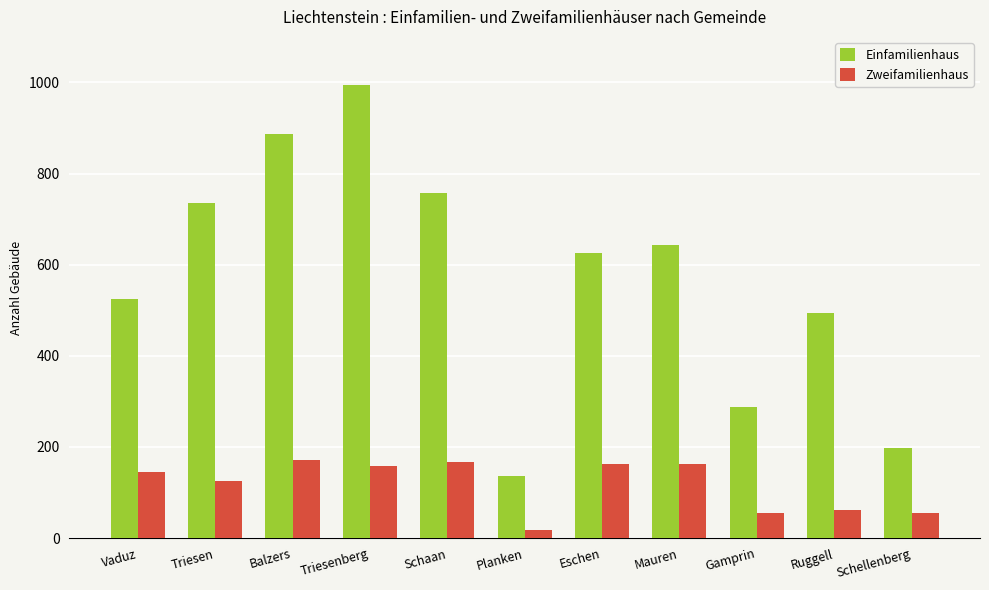

What is the sum of all Einfamilienhaus values?

6283